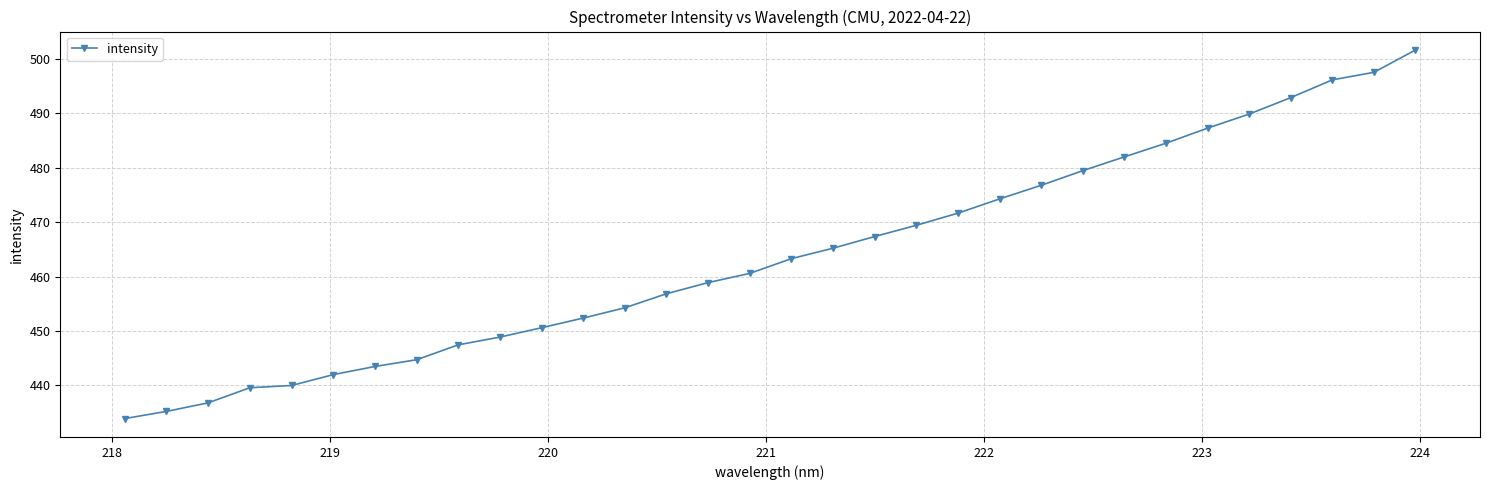

What is the minimum value shown in the chart?

433.9